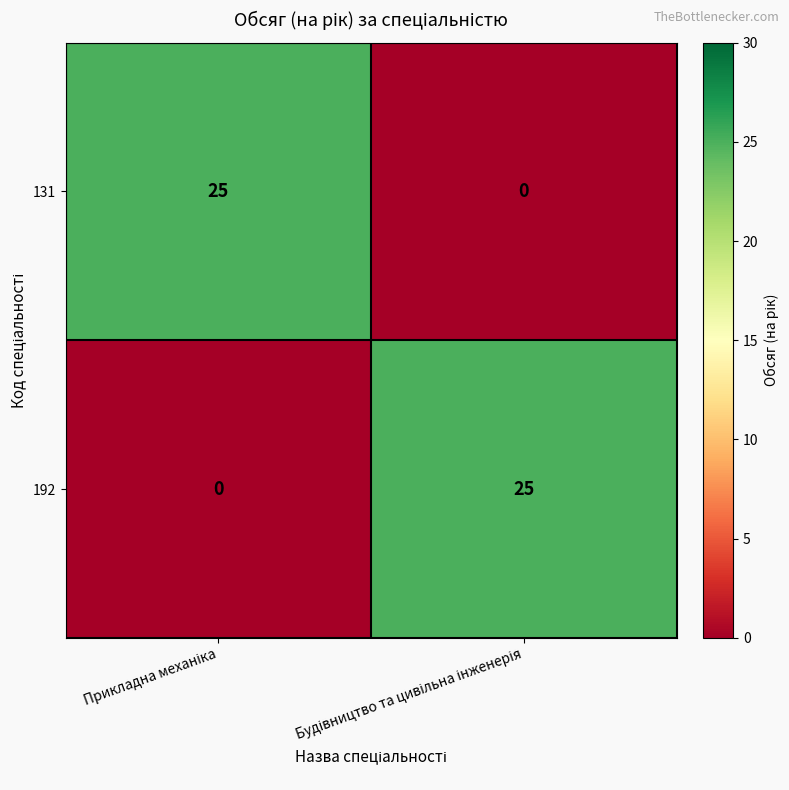

What is the difference between the maximum and minimum values in the 192 series?

25